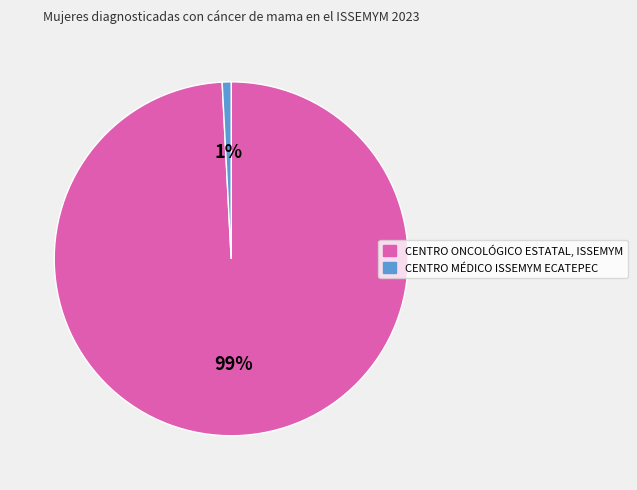

What is the majority slice?

CENTRO ONCOLÓGICO ESTATAL, ISSEMYM